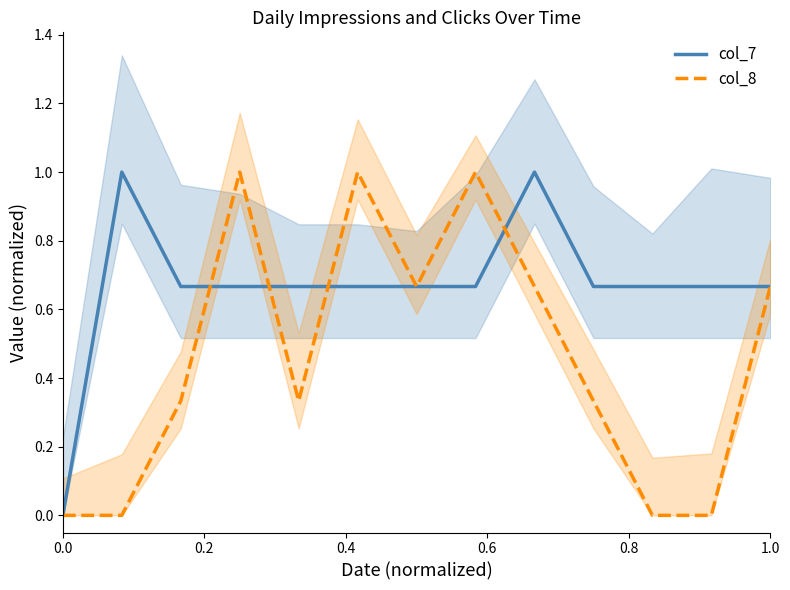

Reading left to right, transcribe all the data shown in this chart.

col_7: 0.0	1.0	0.7	0.7	0.7	0.7	0.7	0.7	1.0	0.7	0.7	0.7	0.7
col_8: 0.0	0.0	0.3	1.0	0.3	1.0	0.7	1.0	0.7	0.3	0.0	0.0	0.7